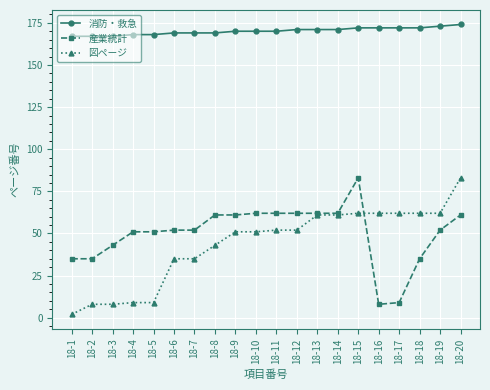

Which series has the largest total across all categories?

消防・救急